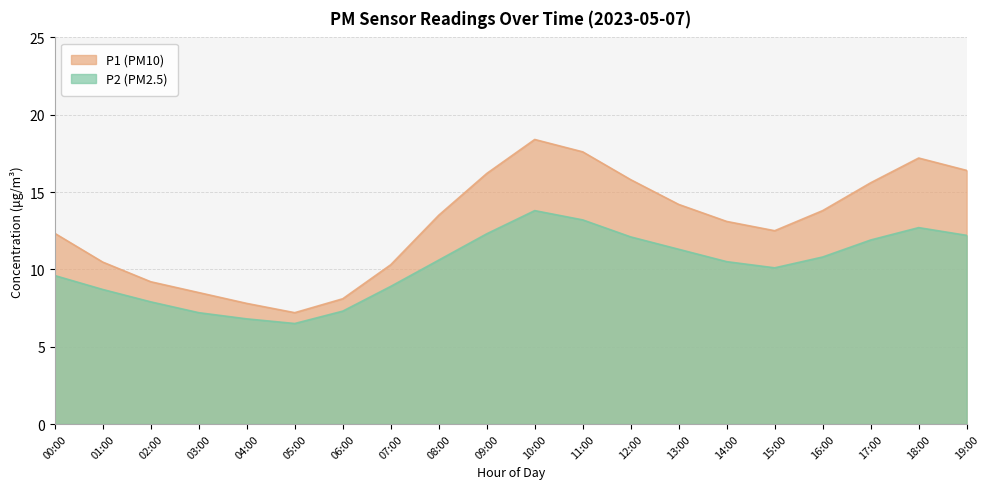

What is the average value of the P1 series?

12.9